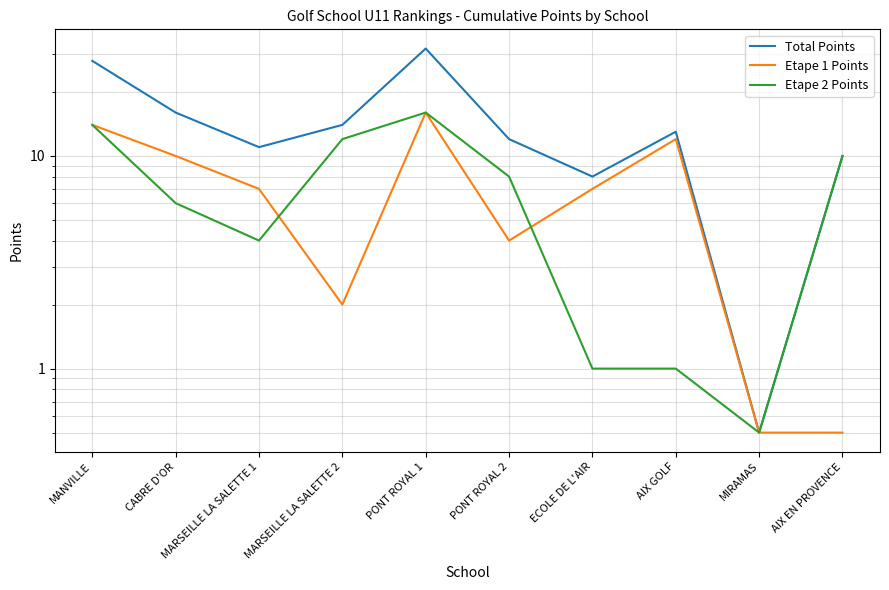

What is the spread (max minus min) of values at MARSEILLE LA SALETTE 1?

7.0